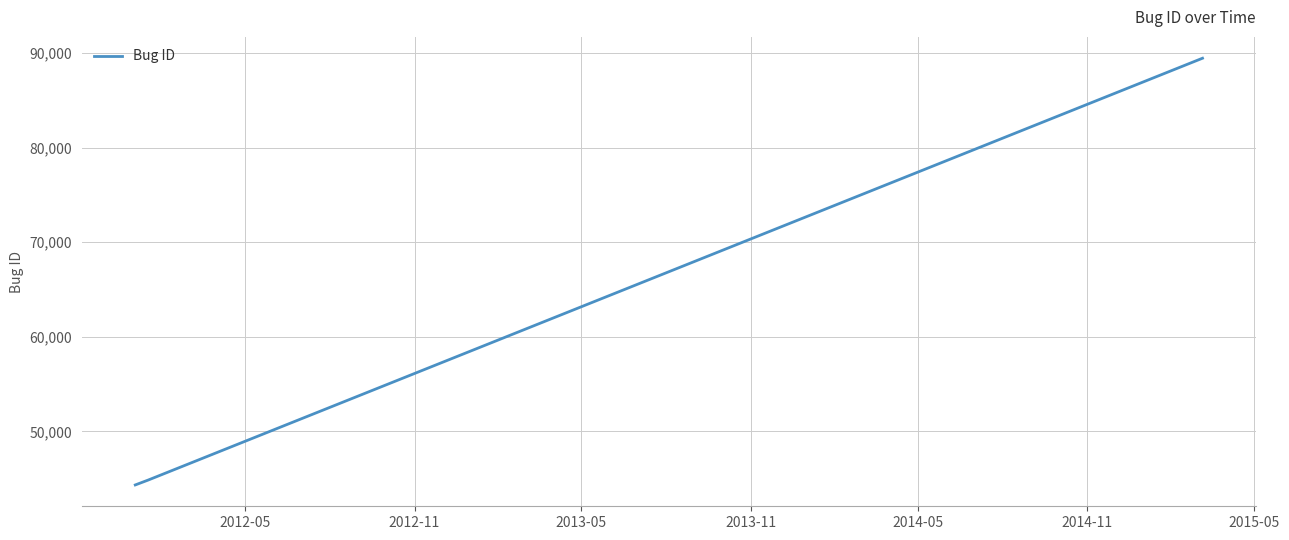

What is the difference between the maximum and minimum values?

45120